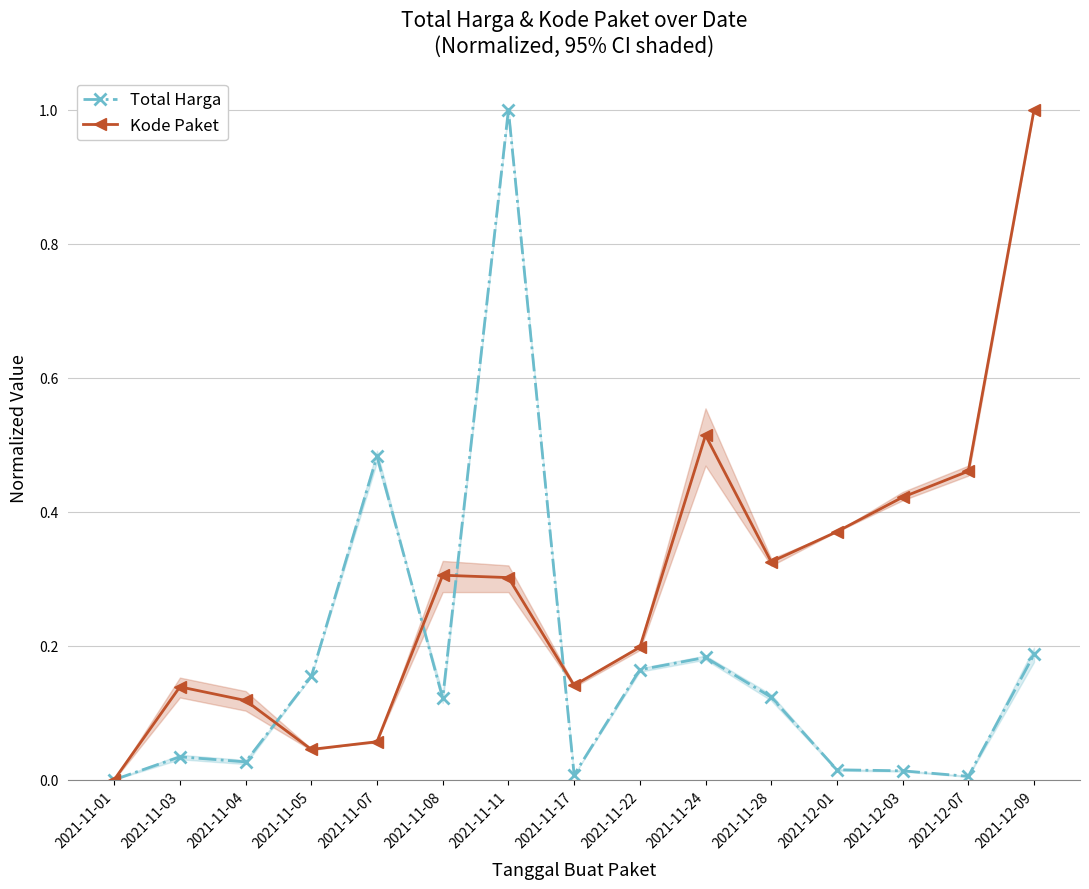

At which label does Kode Paket reach its peak?

2021-12-09